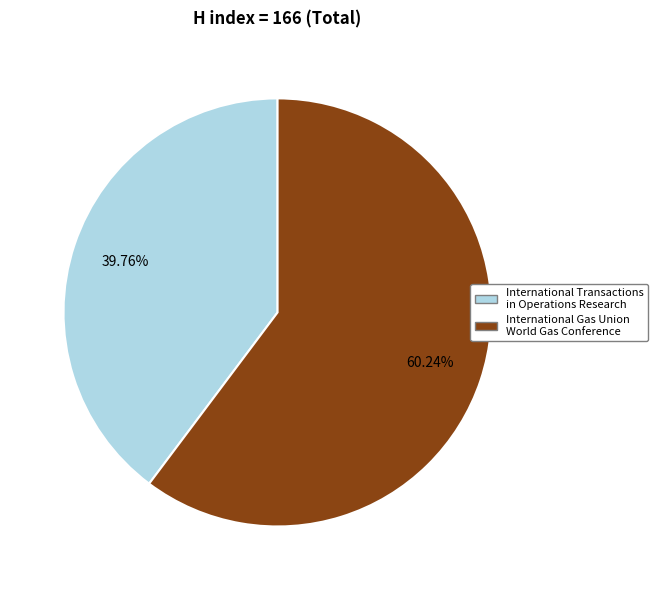

What is the largest slice in the pie chart?

International Gas Union World Gas Conference